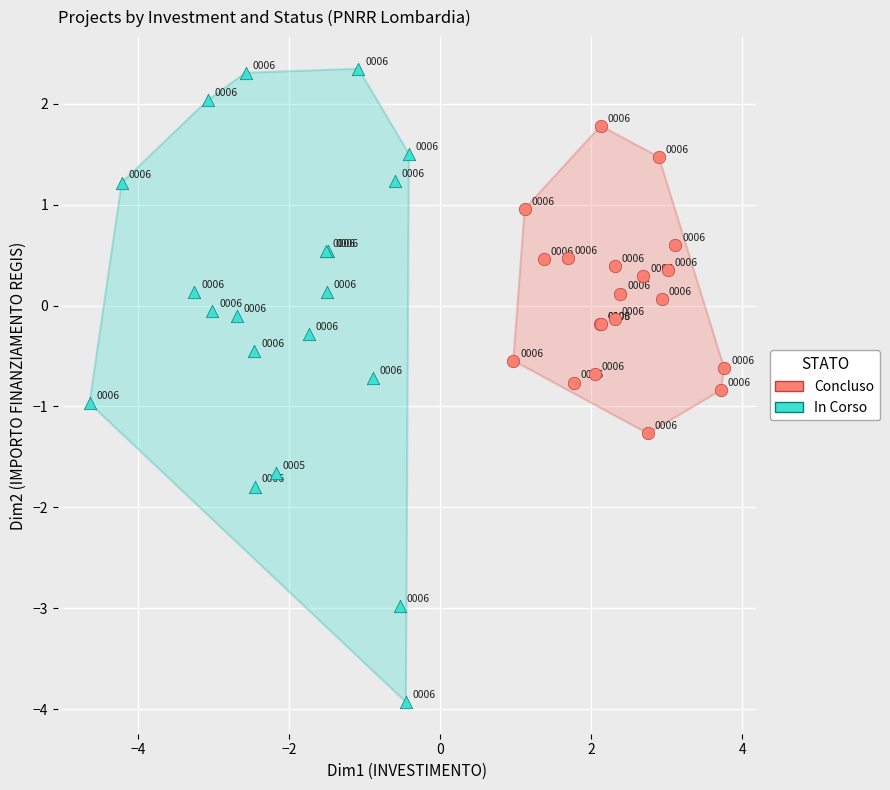

Which series contains the highest Y value?

In Corso